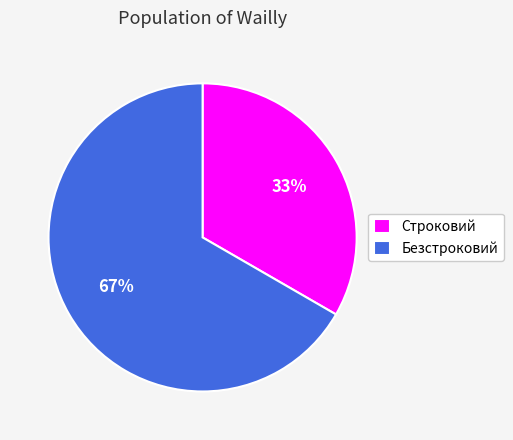

Which has a higher value, Строковий or Безстроковий?

Безстроковий